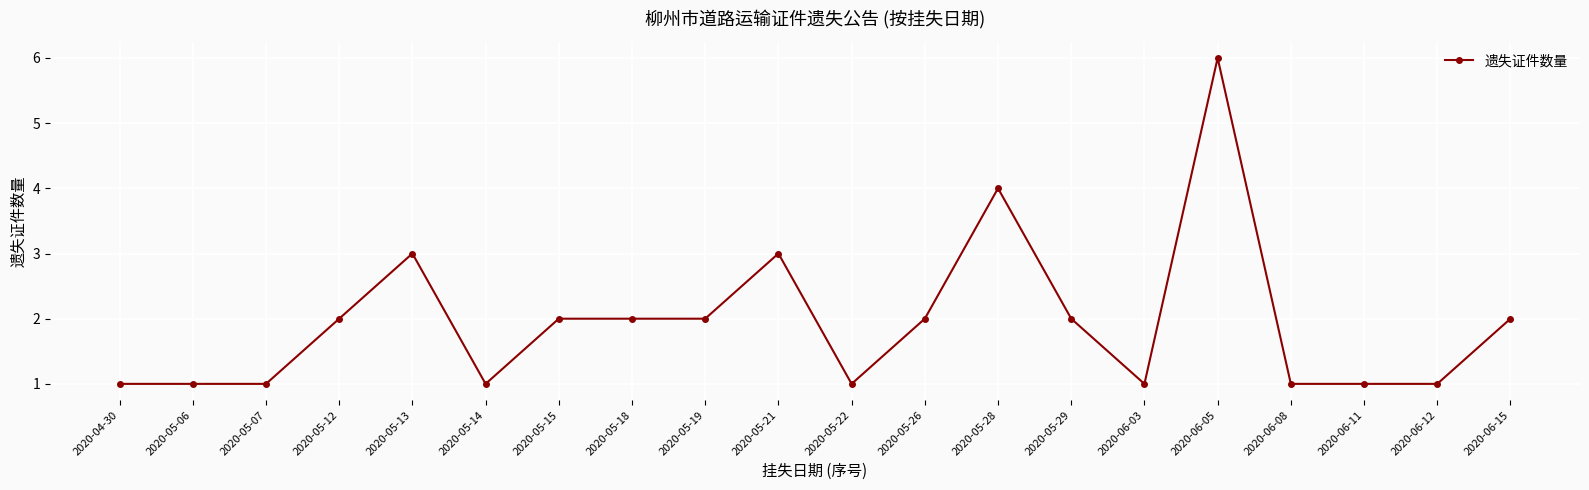

Is it true that the value at 2020-05-06 is 1?

True